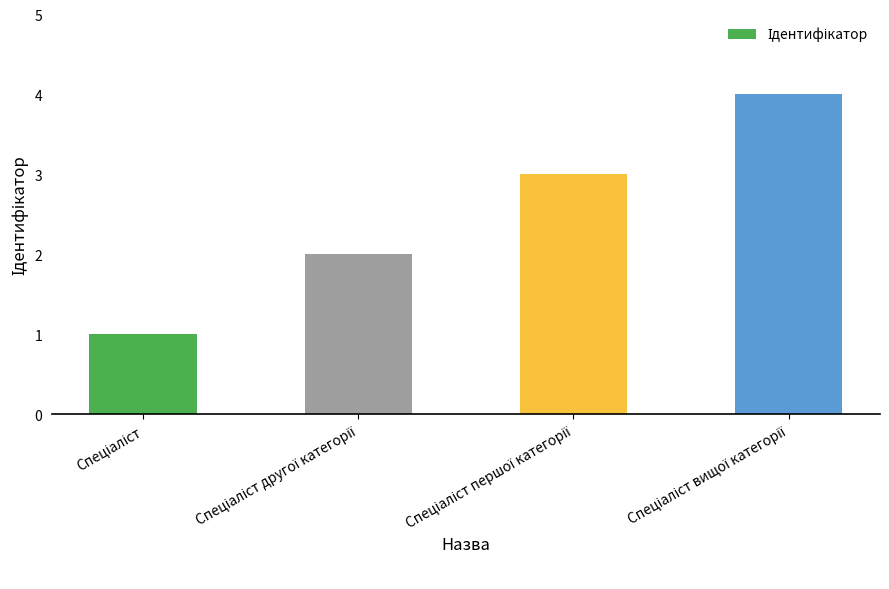

What is the sum of all values?

10